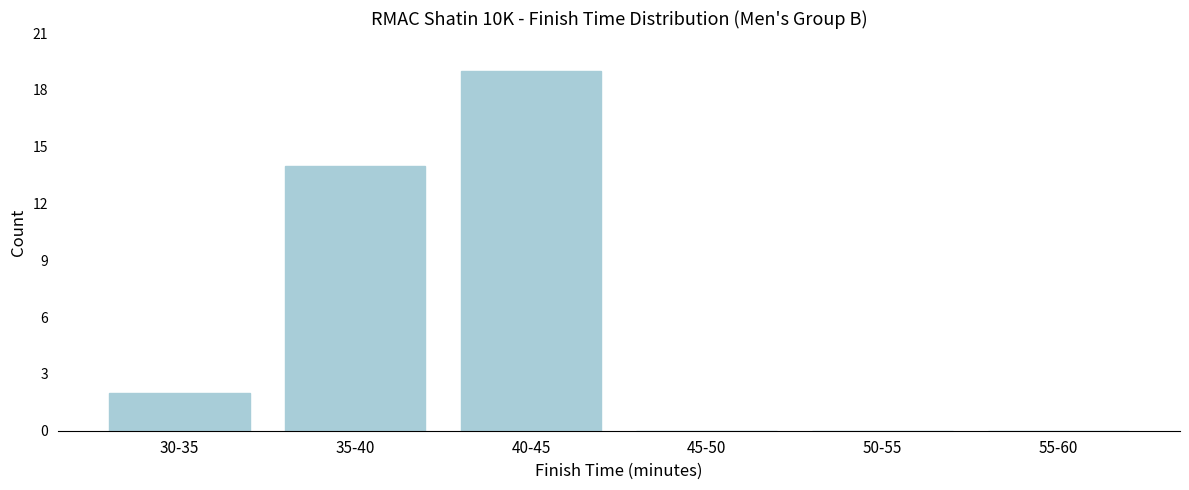

Reading left to right, extract all data points from this chart.

30-35=2	35-40=14	40-45=19	45-50=0	50-55=0	55-60=0